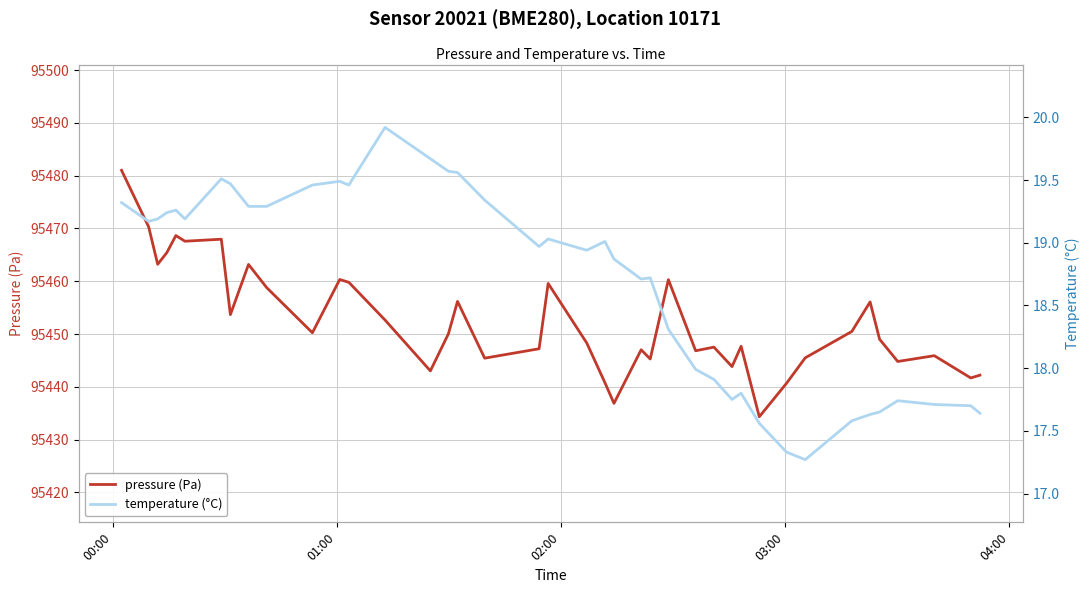

Which series has the widest spread of values?

pressure (Pa)